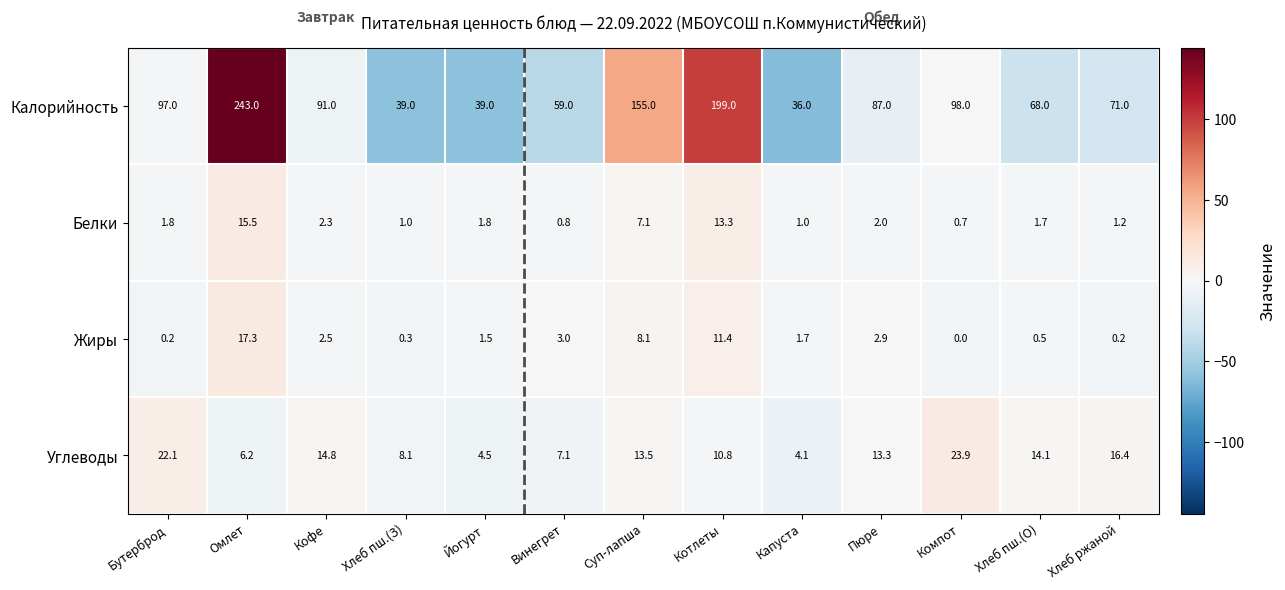

Which series has the largest range (max minus min)?

Калорийность